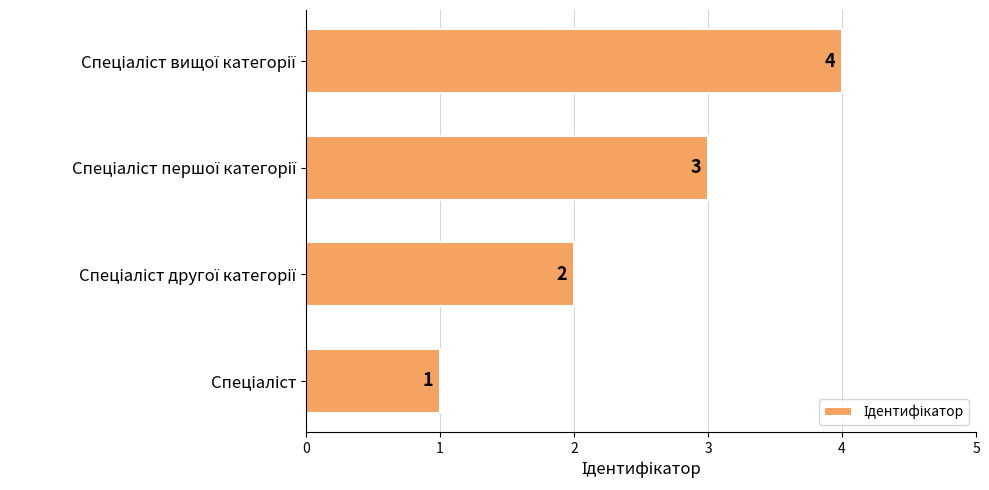

Count the values in the range 2 to 4.

3